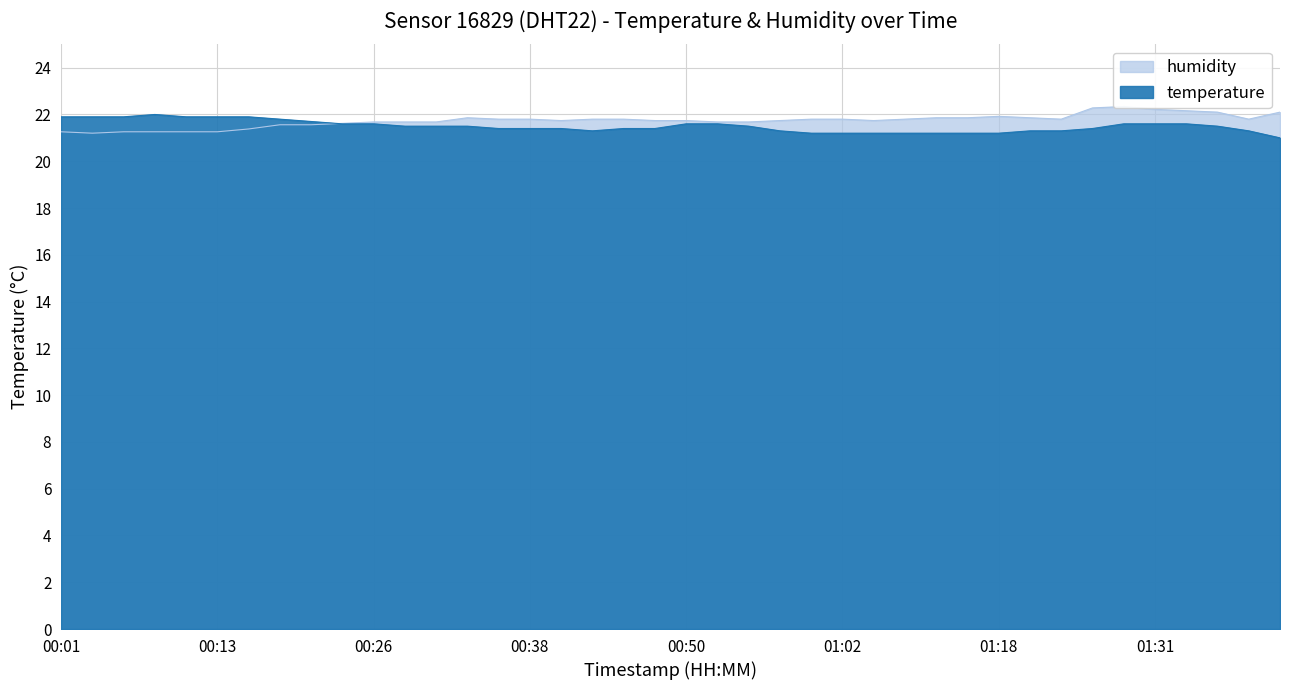

What position from the right is 00:11?

36